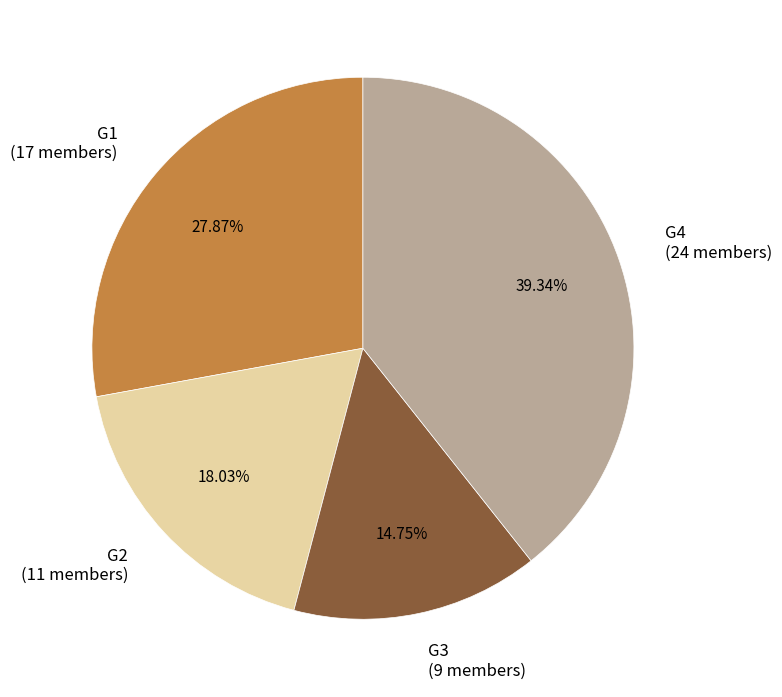

To the nearest percent, what is the difference between the G4 and G3 slice percentages?

25%